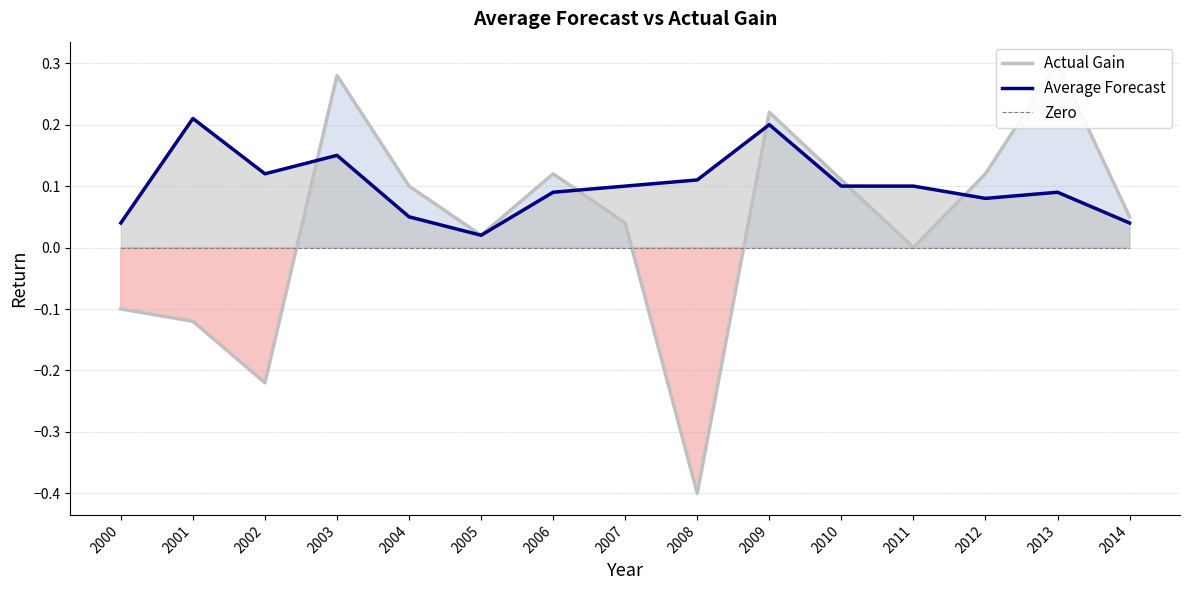

At which category is the sum across all series the highest?

2003